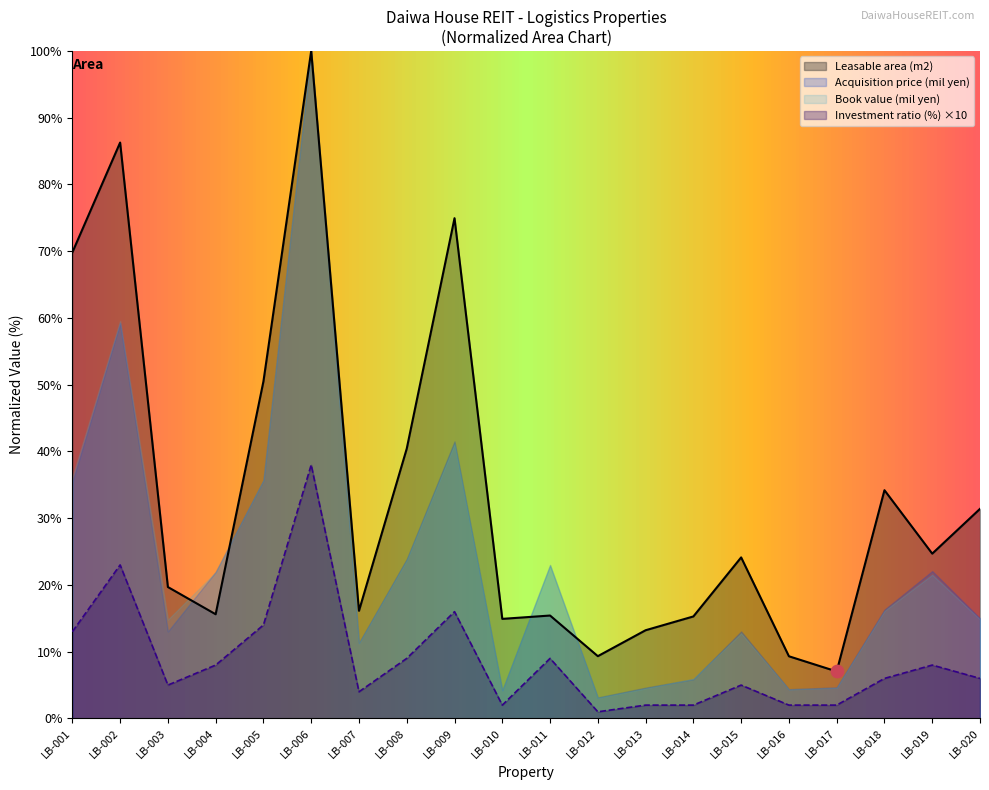

Is it true that Leasable area (m2) equals 4.0 at LB-017?

False